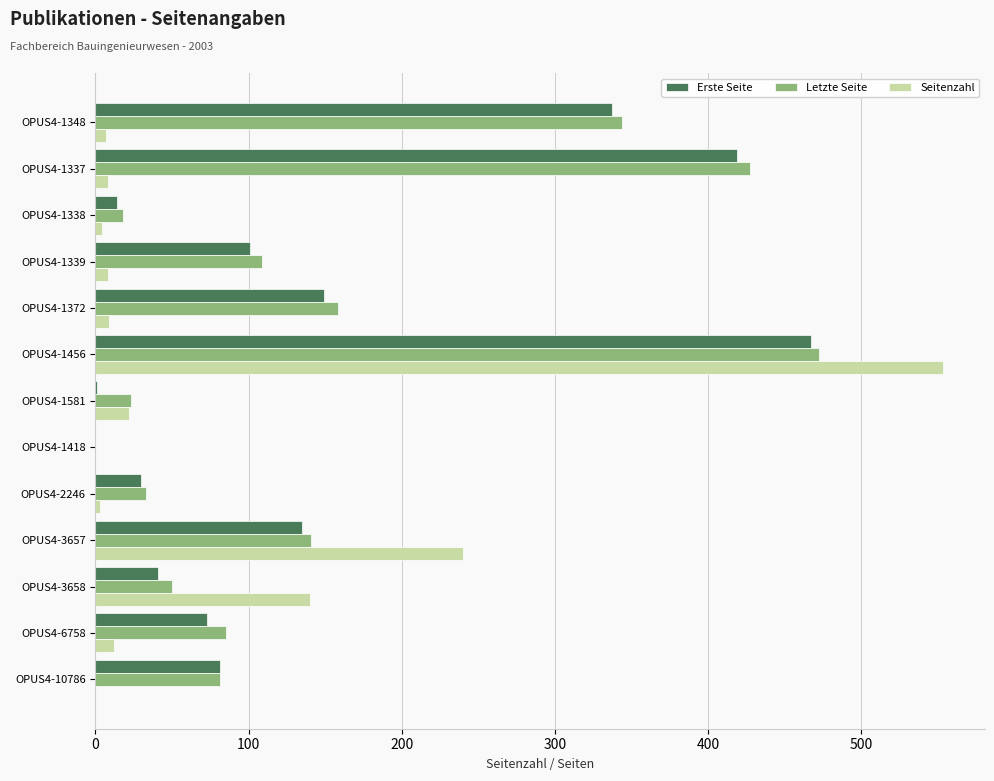

Which series has the largest total across all categories?

Letzte Seite